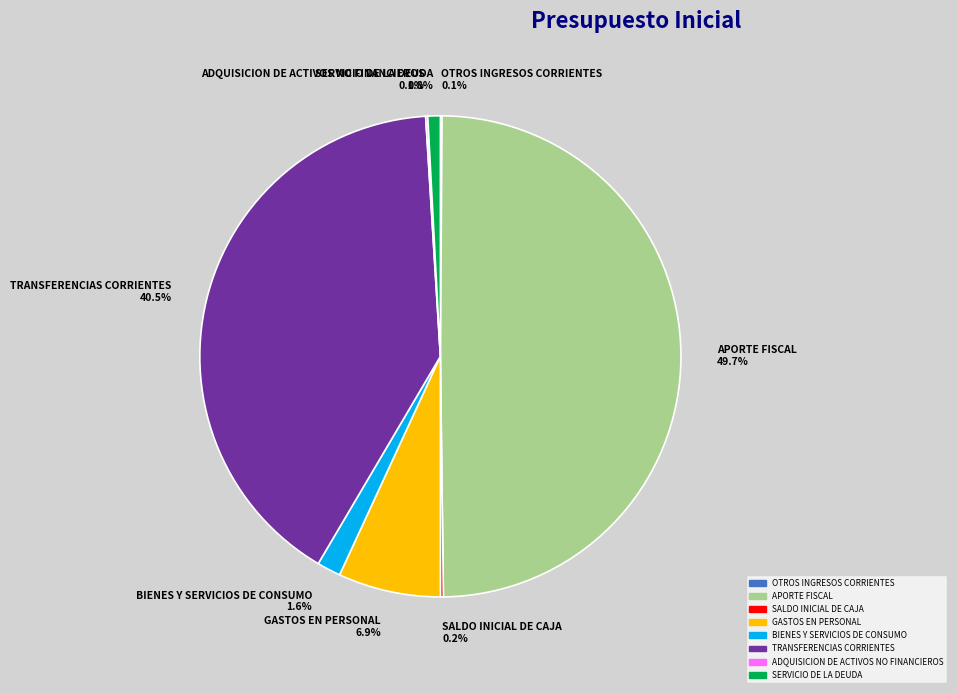

Approximately how many times larger is the value at APORTE FISCAL 49.7% compared to BIENES Y SERVICIOS DE CONSUMO 1.6%?

31.1